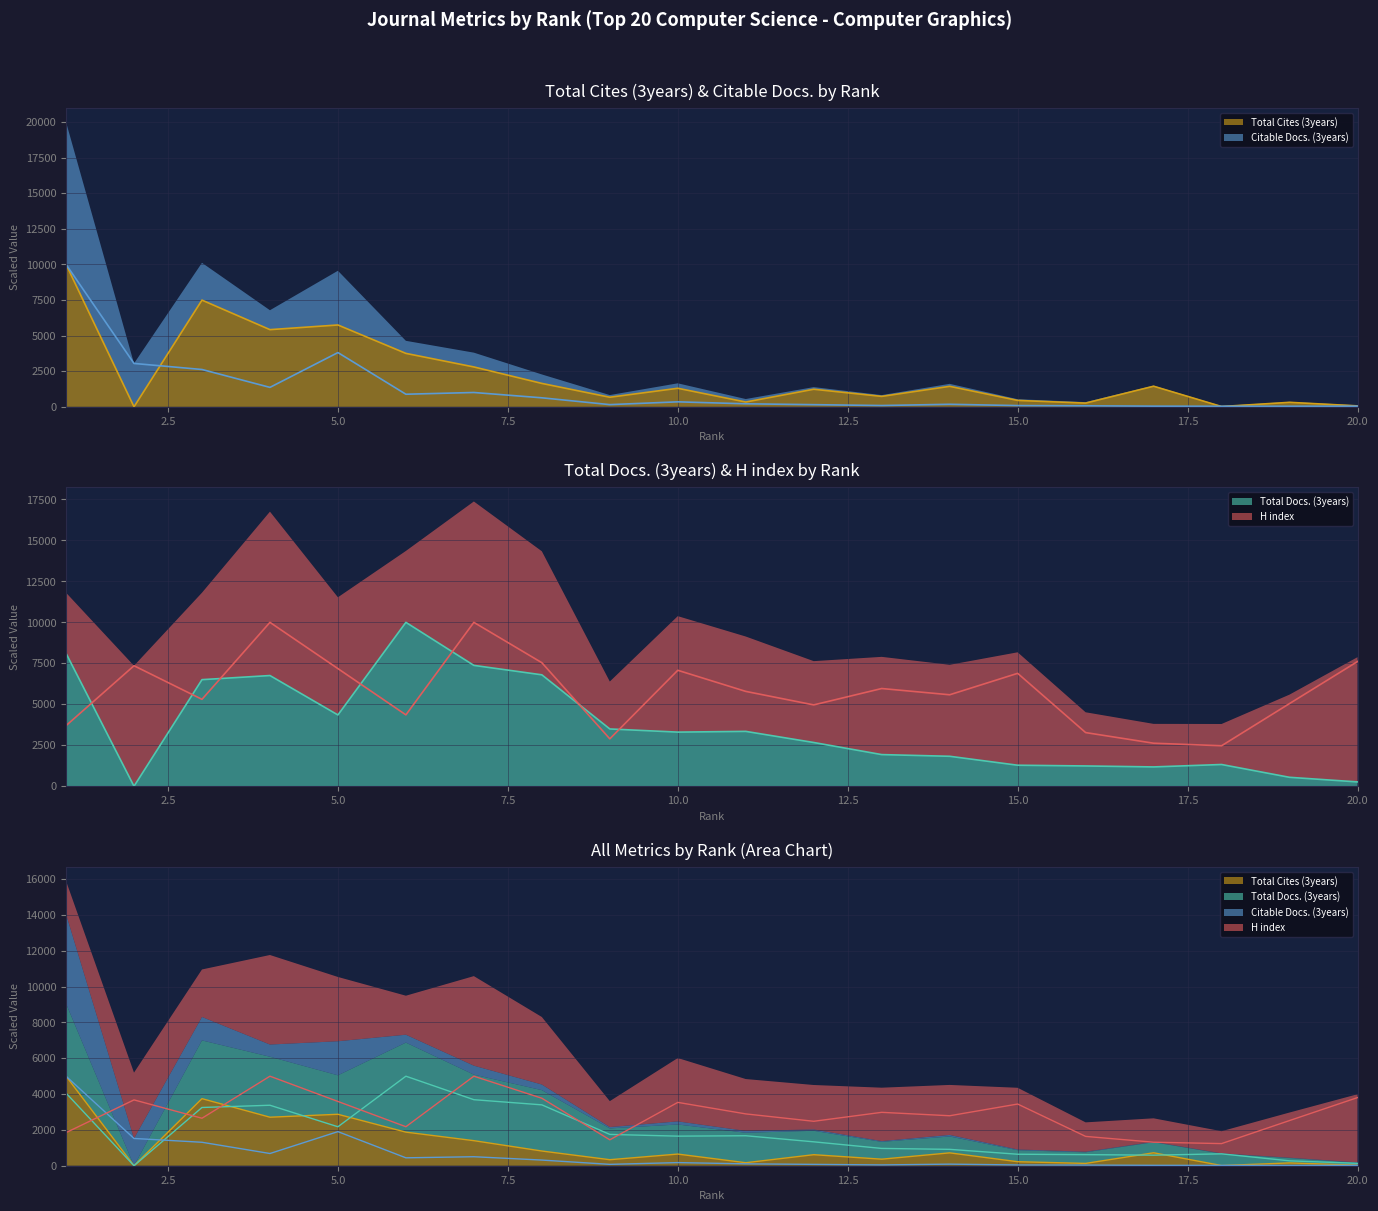

How many distinct data groups are displayed?

4